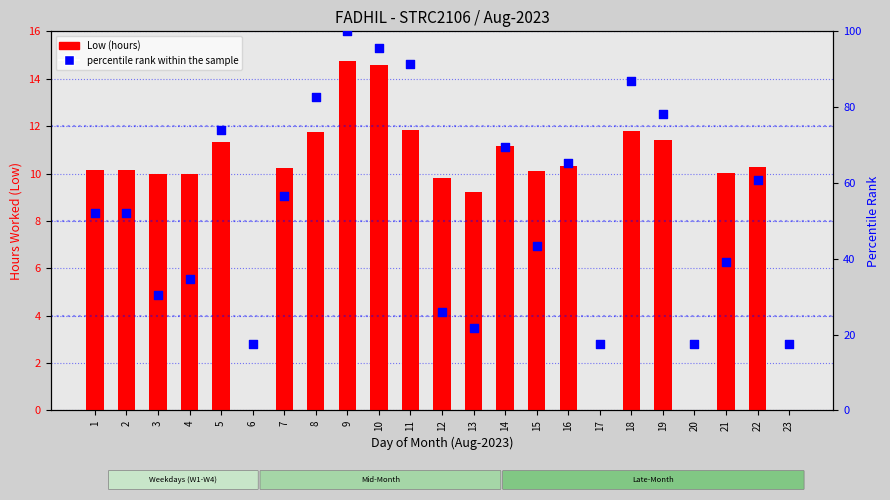

At which category is the sum across all series the highest?

9